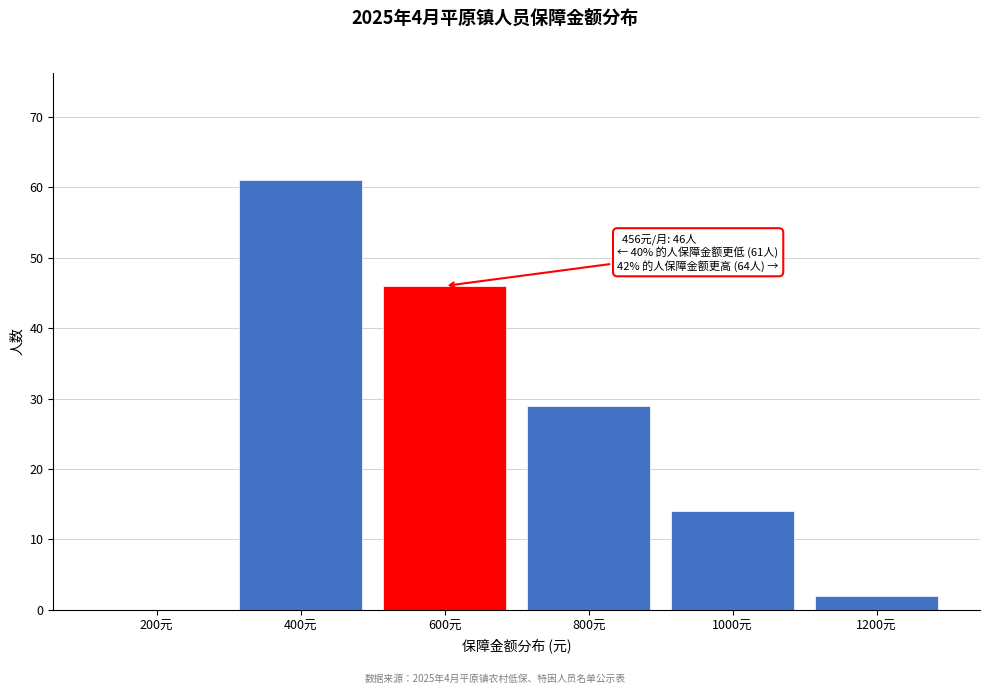

Reading left to right, what are all the values shown in this chart?

200元=0	400元=61	600元=46	800元=29	1000元=14	1200元=2